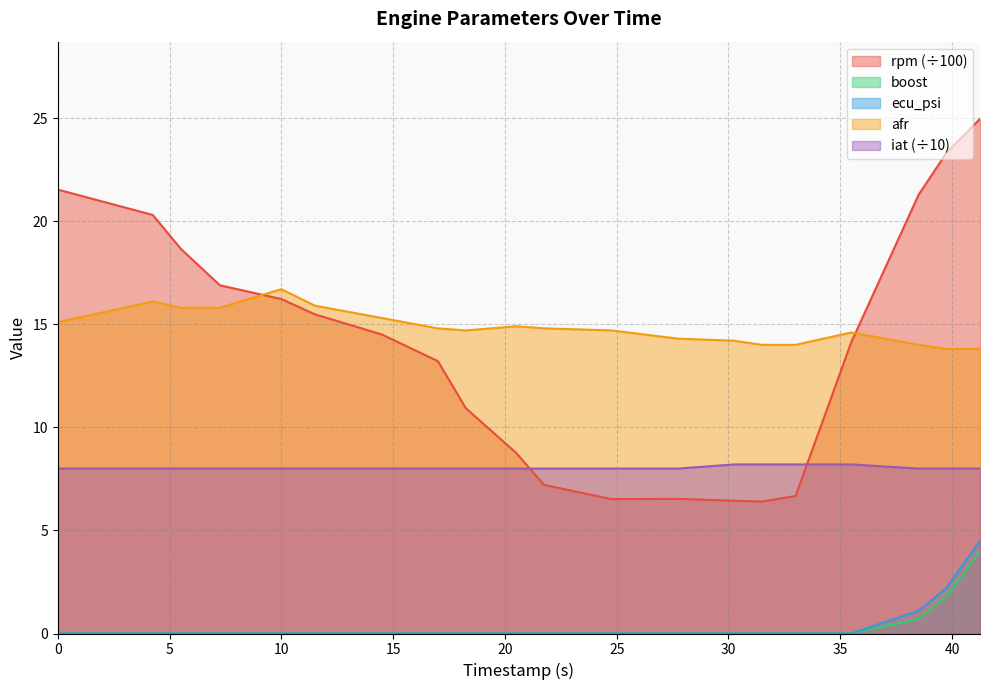

Reading left to right, extract all data points from this chart.

rpm: 0.0=21.5	4.25=20.3	5.5=18.7	7.25=16.9	10.0=16.2	11.5=15.5	14.5=14.5	17.0=13.2	18.25=10.9	20.5=8.8	21.75=7.2	24.75=6.5	27.75=6.5	30.25=6.4	31.5=6.4	33.0=6.7	35.5=14.2	38.5=21.3	39.75=23.3	41.25=25.0
boost: 0.0=0.0	4.25=0.0	5.5=0.0	7.25=0.0	10.0=0.0	11.5=0.0	14.5=0.0	17.0=0.0	18.25=0.0	20.5=0.0	21.75=0.0	24.75=0.0	27.75=0.0	30.25=0.0	31.5=0.0	33.0=0.0	35.5=0.0	38.5=0.7	39.75=1.8	41.25=4.0
ecu_psi: 0.0=0.0	4.25=0.0	5.5=0.0	7.25=0.0	10.0=0.0	11.5=0.0	14.5=0.0	17.0=0.0	18.25=0.0	20.5=0.0	21.75=0.0	24.75=0.0	27.75=0.0	30.25=0.0	31.5=0.0	33.0=0.0	35.5=0.0	38.5=1.1	39.75=2.2	41.25=4.5
afr: 0.0=15.1	4.25=16.1	5.5=15.8	7.25=15.8	10.0=16.7	11.5=15.9	14.5=15.3	17.0=14.8	18.25=14.7	20.5=14.9	21.75=14.8	24.75=14.7	27.75=14.3	30.25=14.2	31.5=14.0	33.0=14.0	35.5=14.6	38.5=14.0	39.75=13.8	41.25=13.8
iat: 0.0=8.0	4.25=8.0	5.5=8.0	7.25=8.0	10.0=8.0	11.5=8.0	14.5=8.0	17.0=8.0	18.25=8.0	20.5=8.0	21.75=8.0	24.75=8.0	27.75=8.0	30.25=8.2	31.5=8.2	33.0=8.2	35.5=8.2	38.5=8.0	39.75=8.0	41.25=8.0